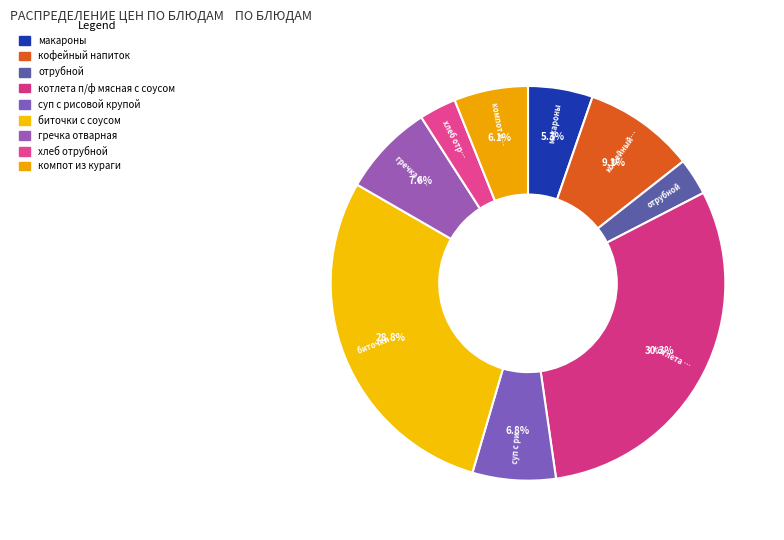

What is the smallest slice in the pie chart?

отрубной